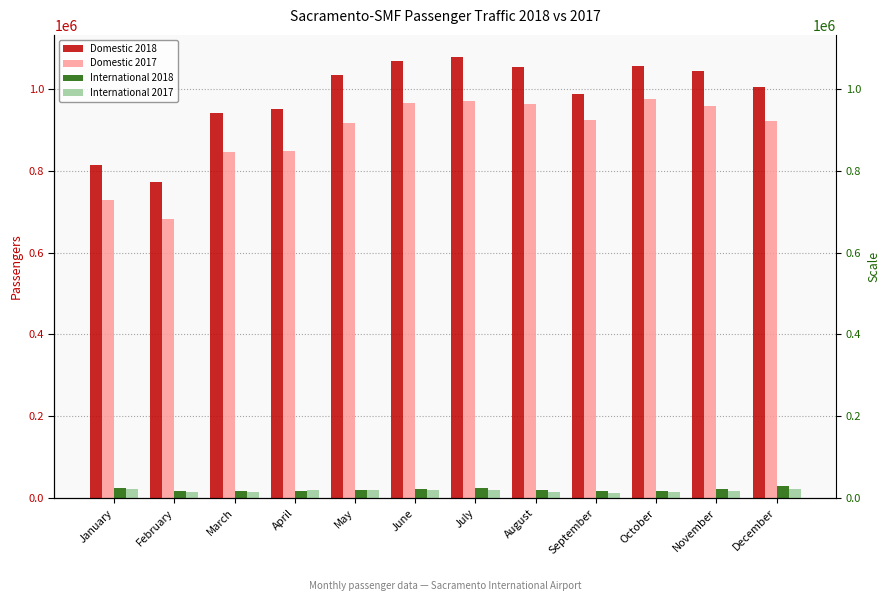

What are all the series names shown in the legend?

Domestic 2018, Domestic 2017, International 2018, International 2017